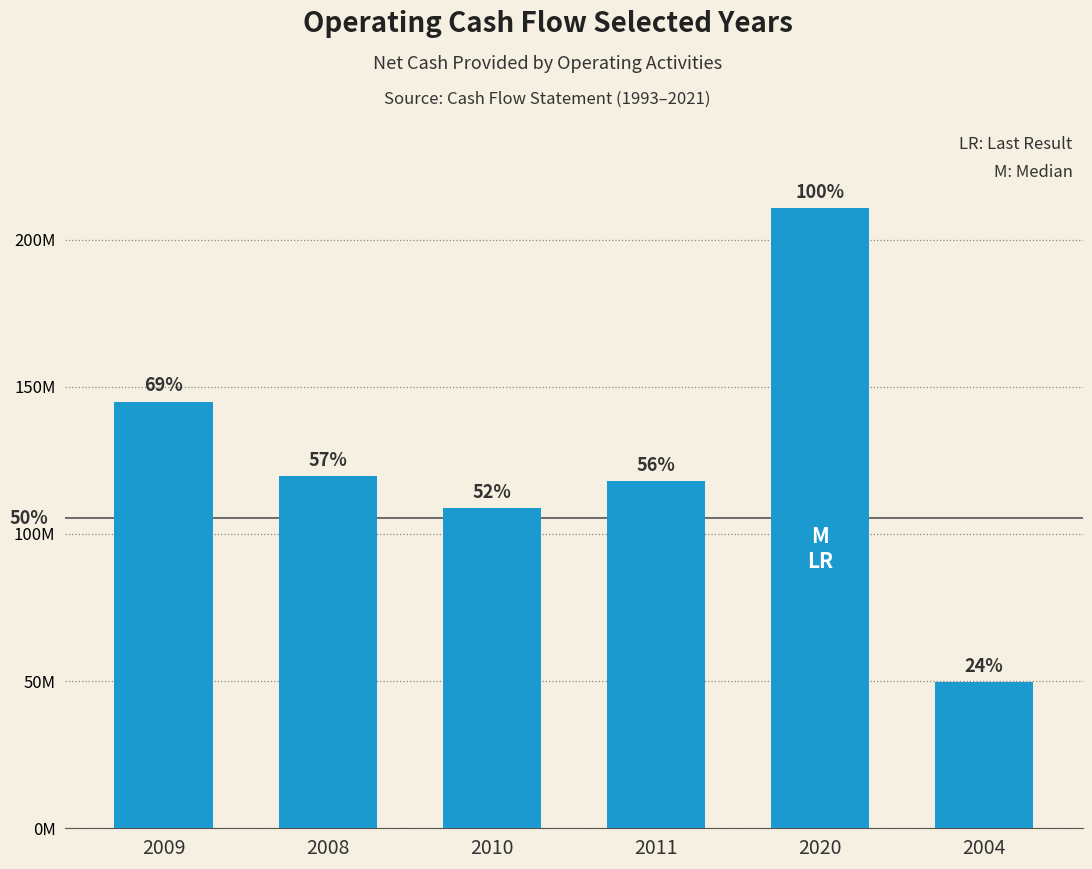

What is the ratio of the value at 2011 to the value at 2009?

0.8